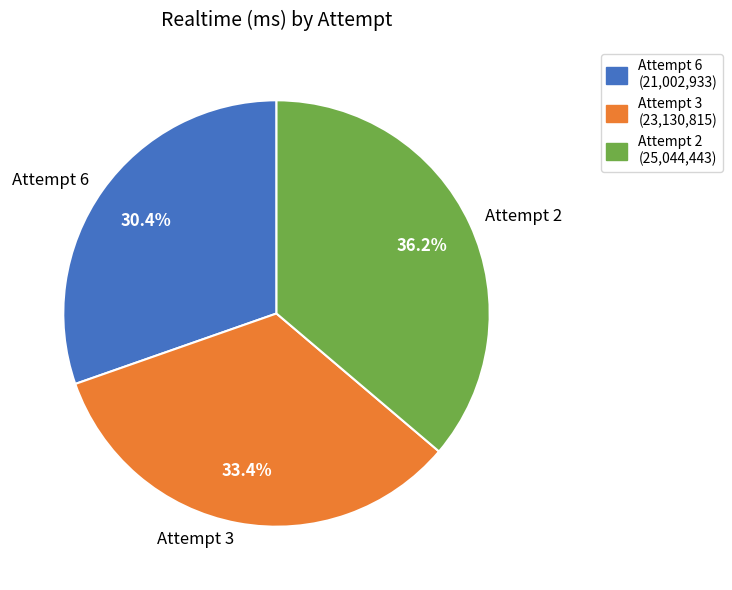

What is the ratio of the value at Attempt 3 to the value at Attempt 2?

0.9